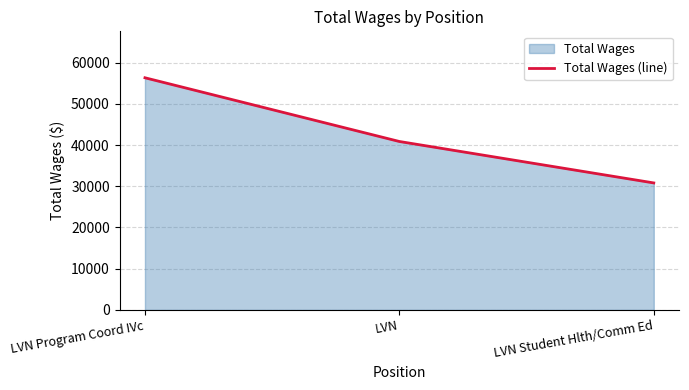

How many values are between 30808 and 56322?

3